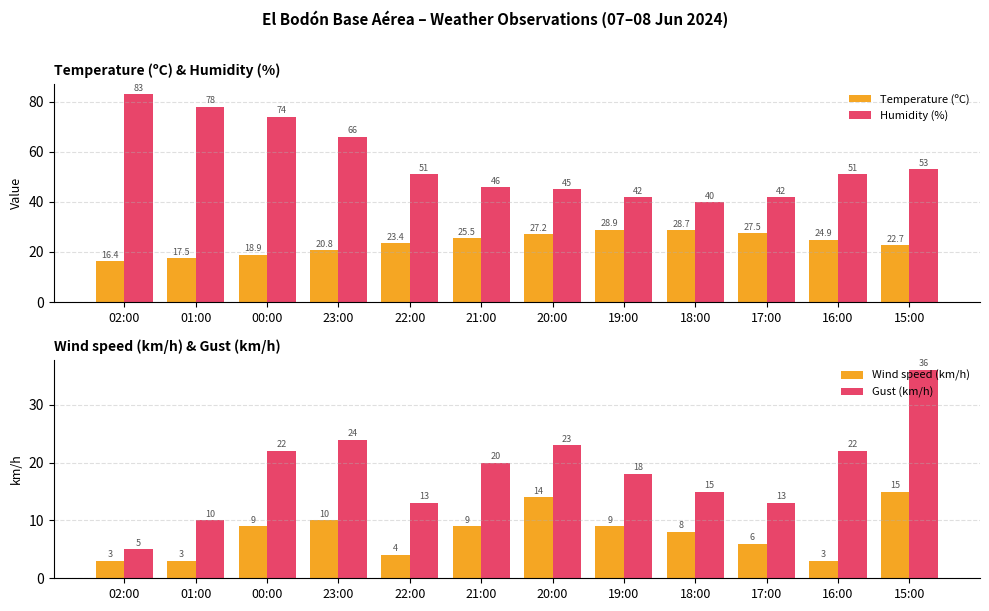

Is the value of Humidity (%) at 16:00 greater than the value of Gust (km/h) at 15:00?

Yes